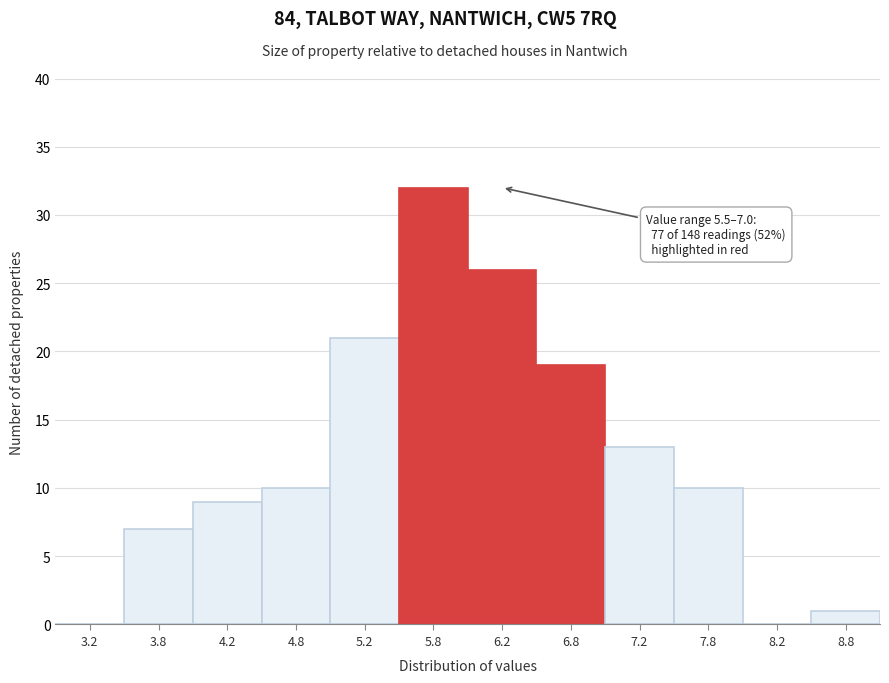

Which range on the x-axis has the tallest bar?

5.5 to 6.0